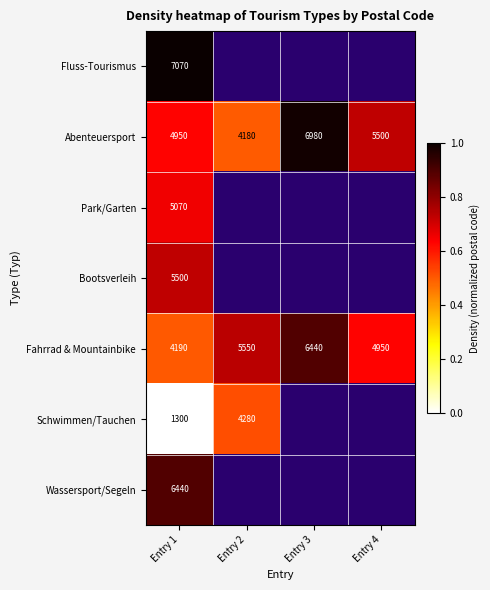

What is the minimum value for Abenteuersport?

4180